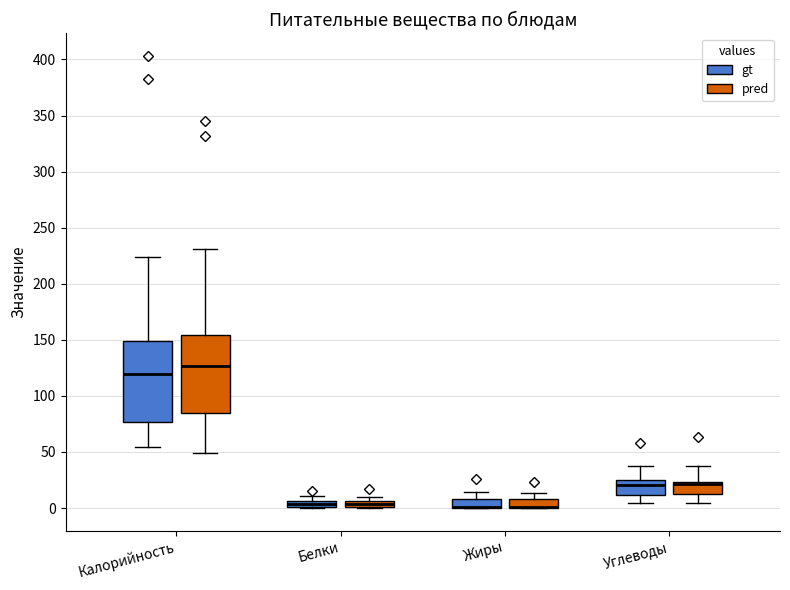

Where is the upper edge of the box for Белки (pred) on the y-axis? The values are not printed on the chart, so give them approximately, as read against the axis.

5